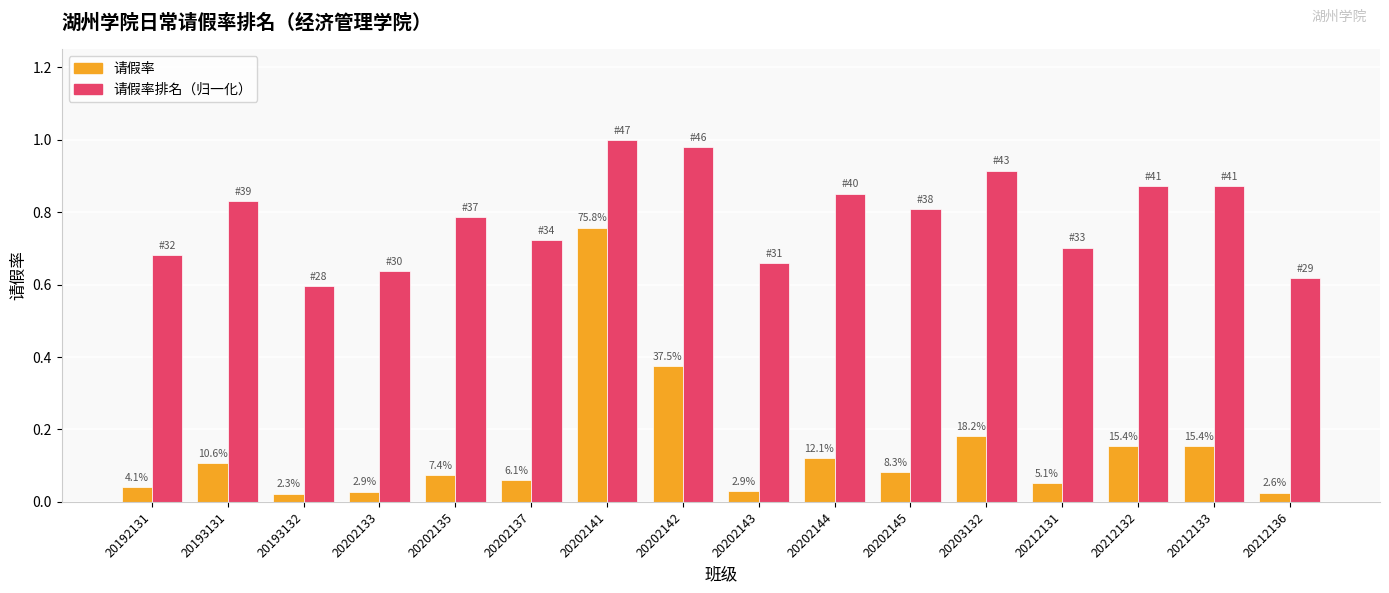

What is the difference between the second highest and second lowest values in the 请假率 series?

0.3